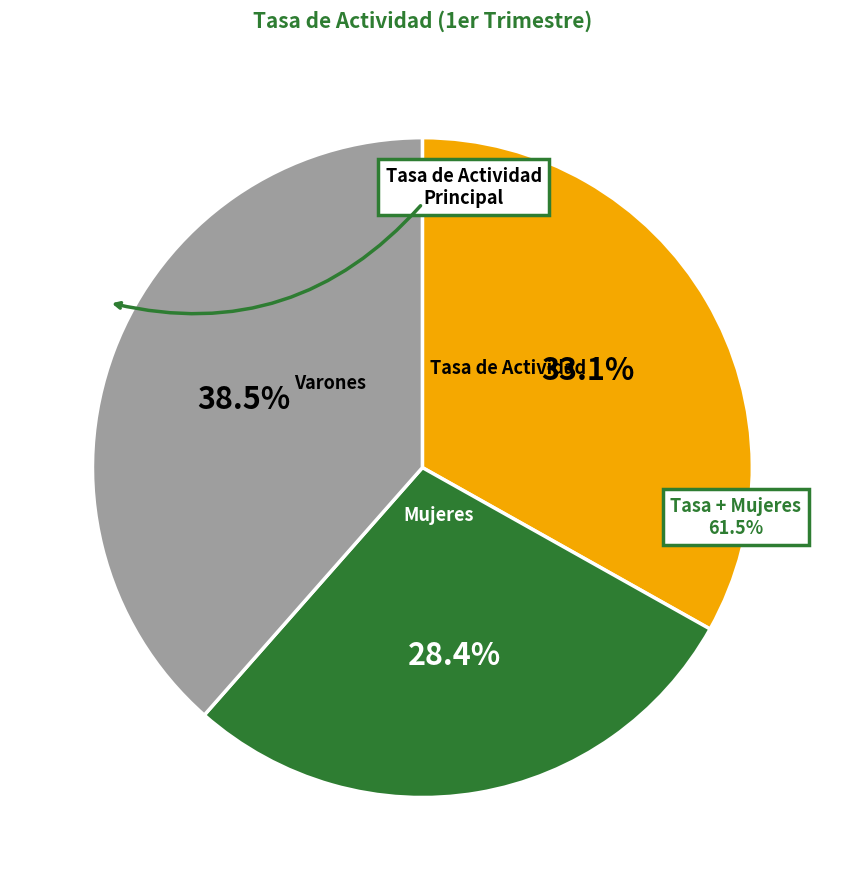

Is there any slice that represents more than half of the pie?

No